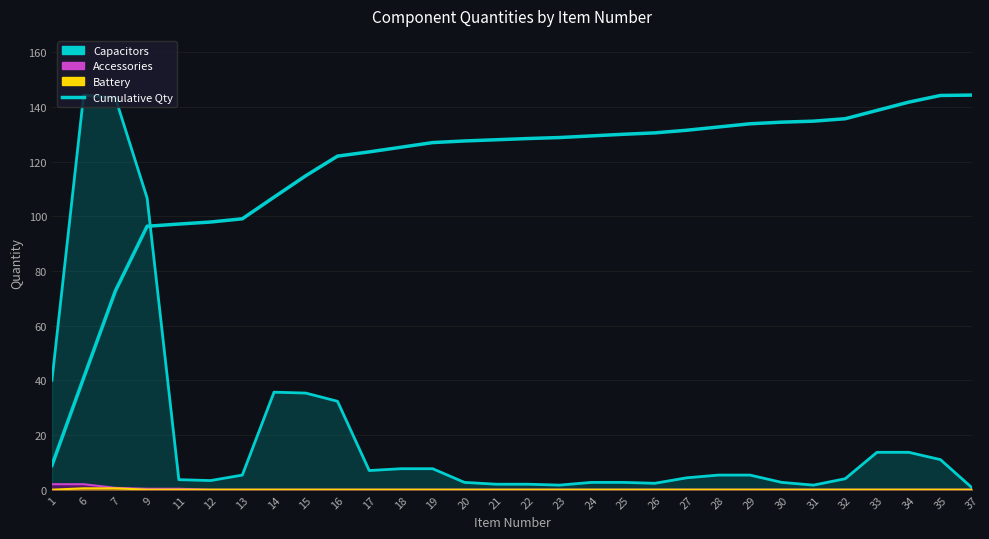

List the labels in order of value, largest first.

37, 35, 34, 33, 32, 31, 30, 29, 28, 27, 26, 25, 24, 23, 22, 21, 20, 19, 18, 17, 16, 15, 14, 13, 12, 11, 9, 7, 6, 1